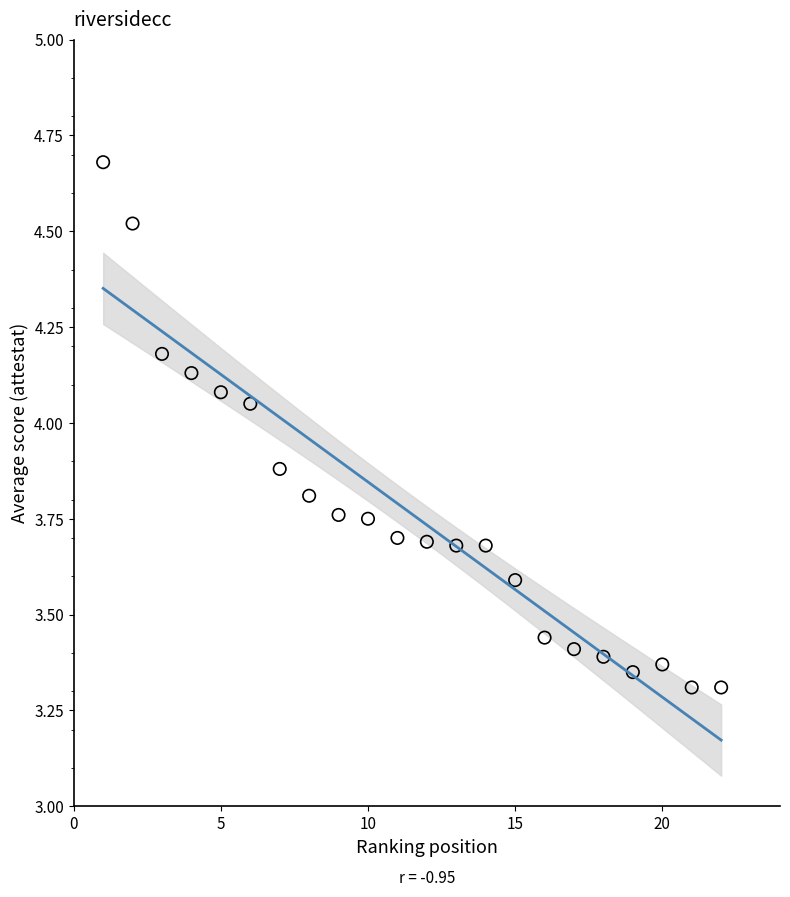

What is the range of Y values (max minus min)?

1.4